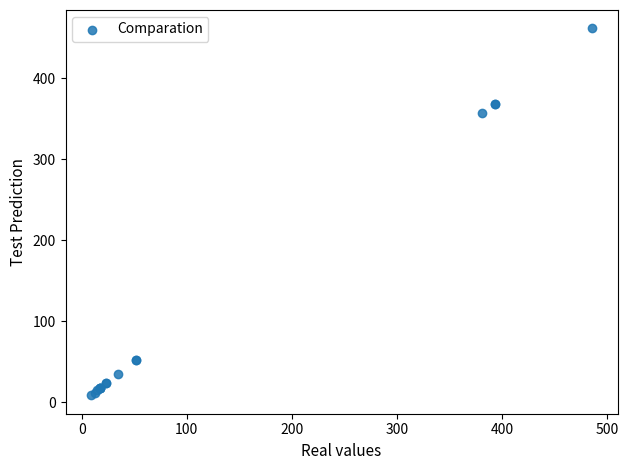

What Y value in the scatter plot is closest to 235?

357.3